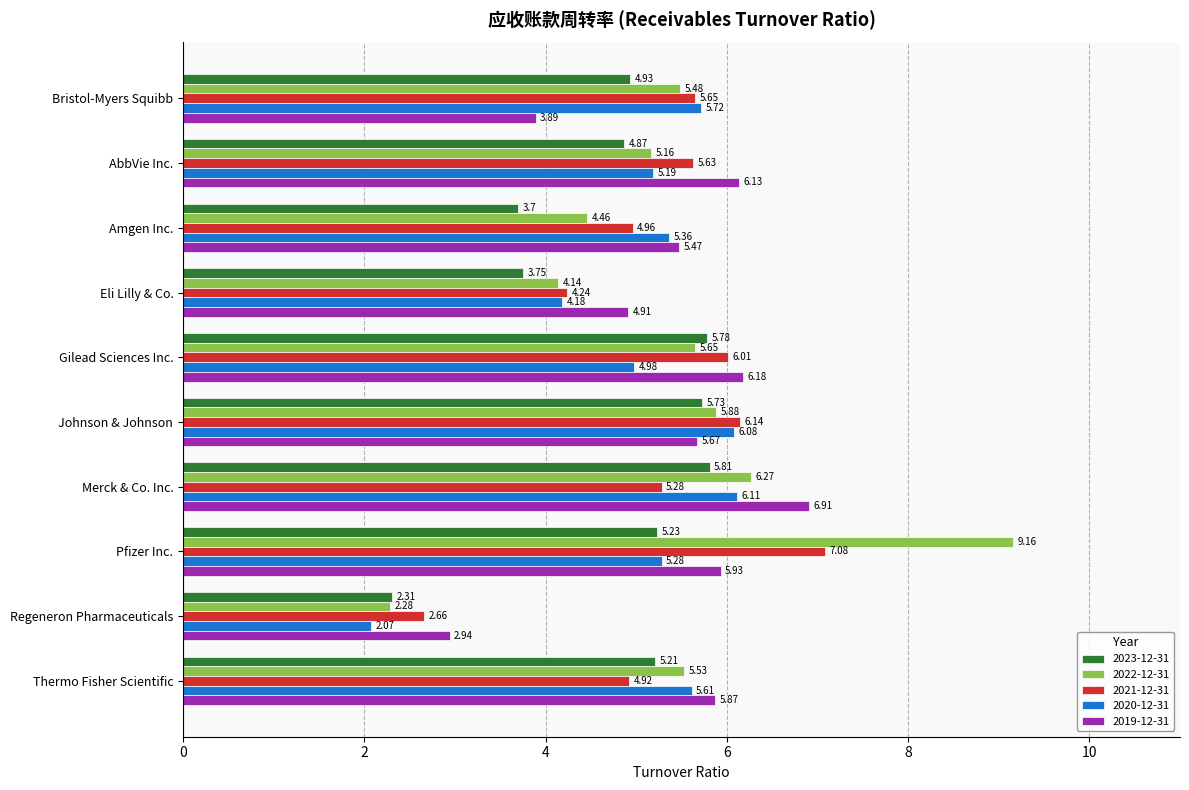

What is the difference between the 2022-12-31 values at Amgen Inc. and Gilead Sciences Inc.?

1.2